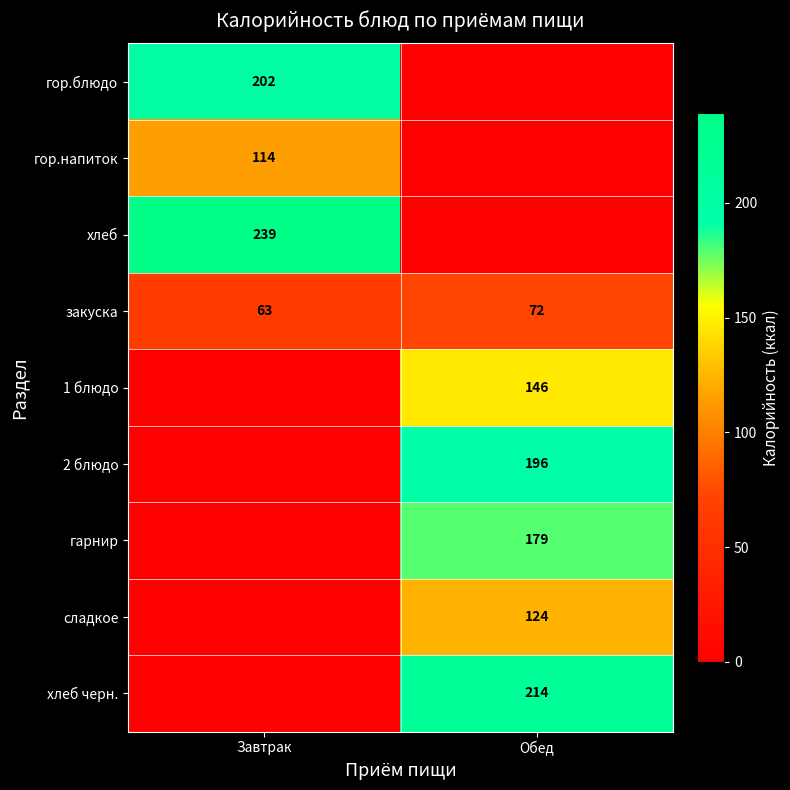

Is it true that гор.блюдо equals 291 at Завтрак?

False